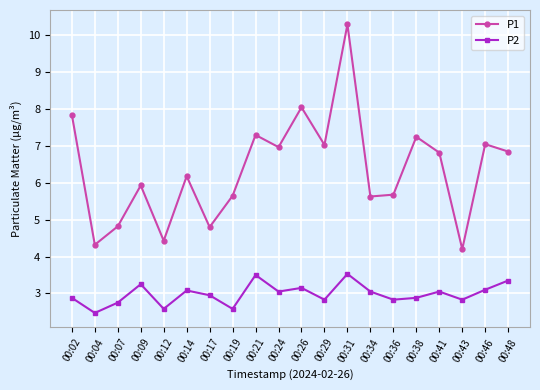

How many data points does each series have?

20